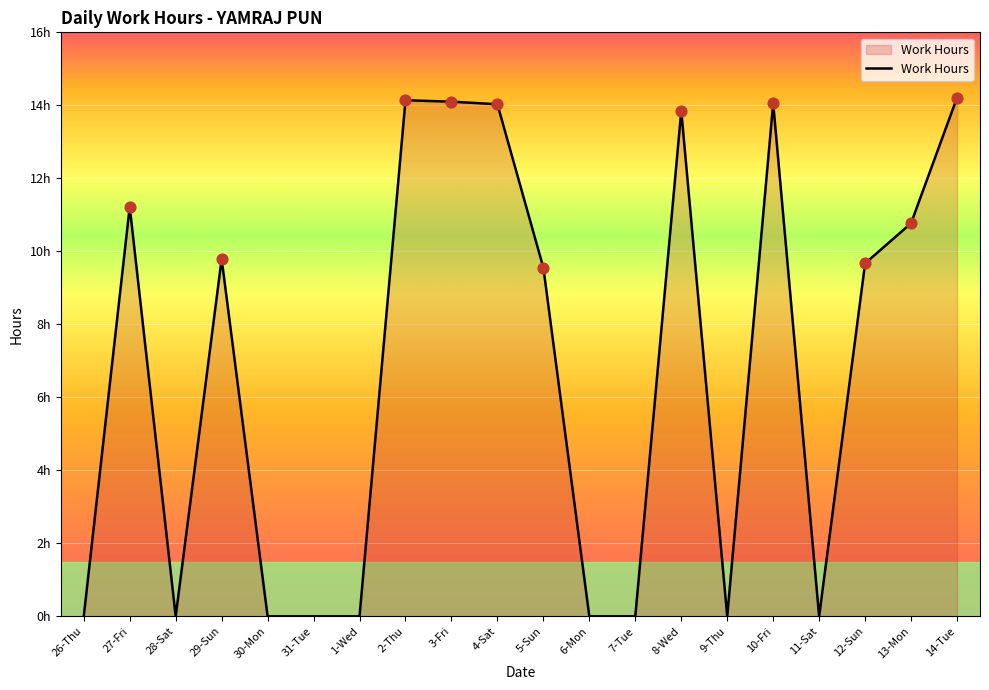

What is the change in value from 6-Mon to 14-Tue?

+14.2